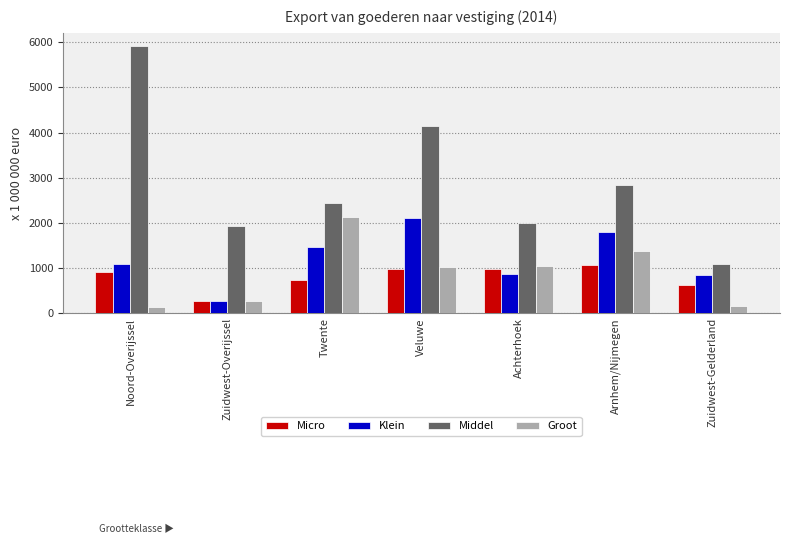

What is the approximate value of Klein at Veluwe, to the nearest 50?

2100